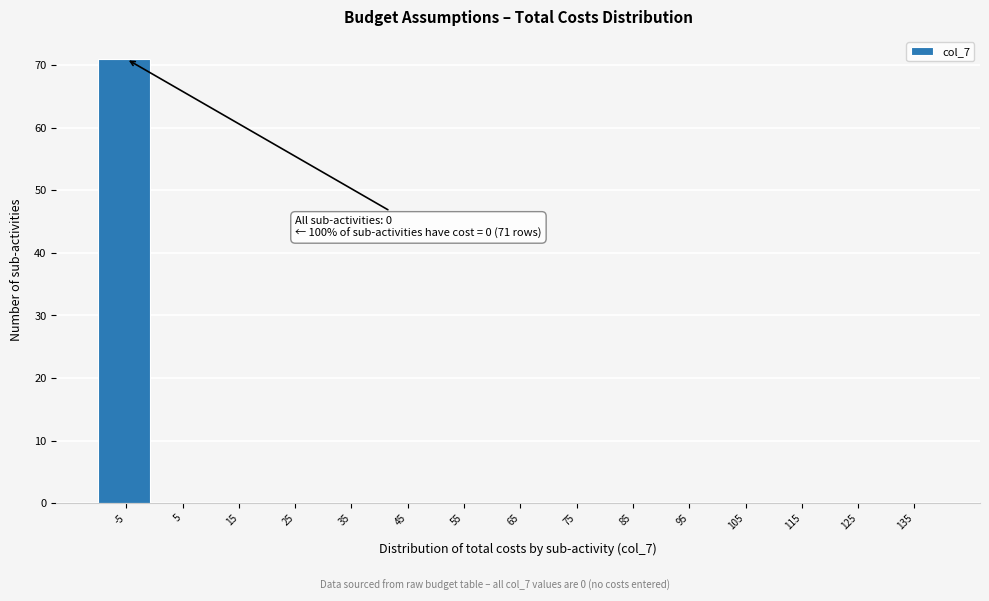

Which category has the highest value across all series?

-5